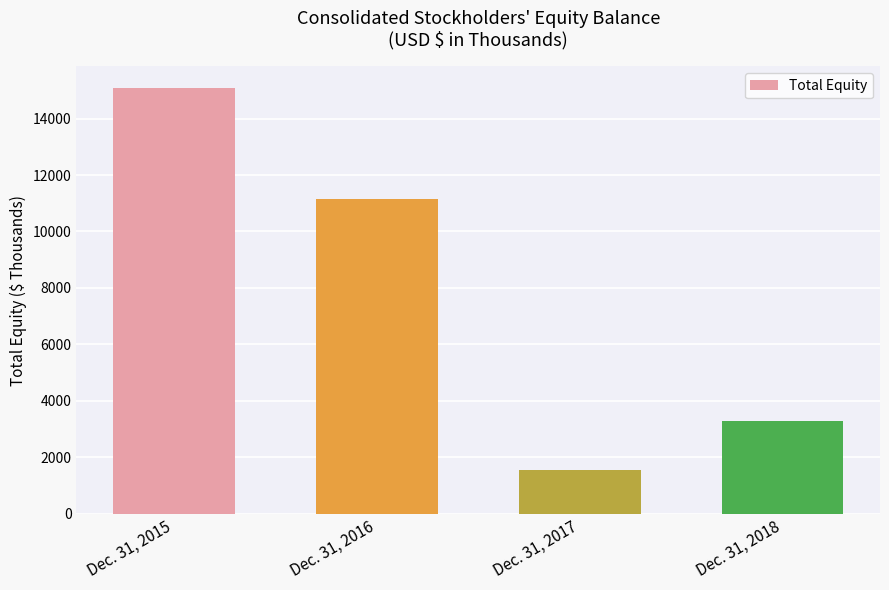

Reading left to right, list all the values displayed in this chart.

Dec. 31, 2015=15095	Dec. 31, 2016=11147	Dec. 31, 2017=1553	Dec. 31, 2018=3301